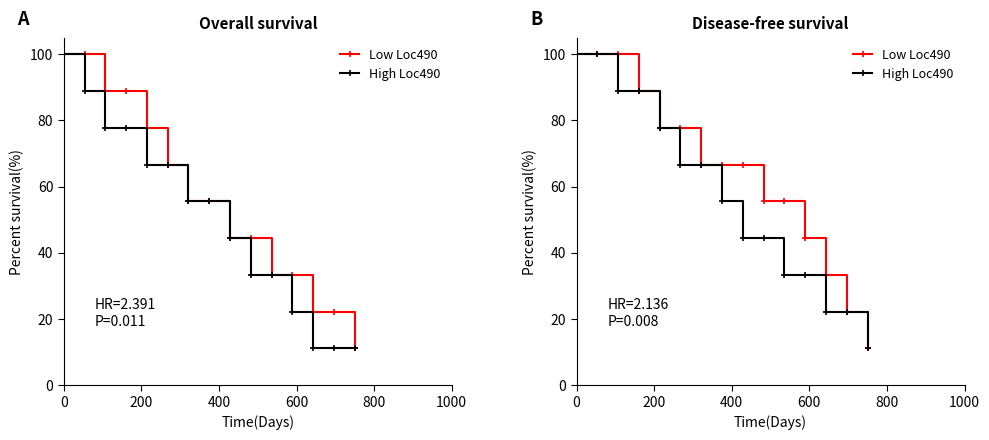

What are all the series names shown in the legend?

Low Loc490, High Loc490